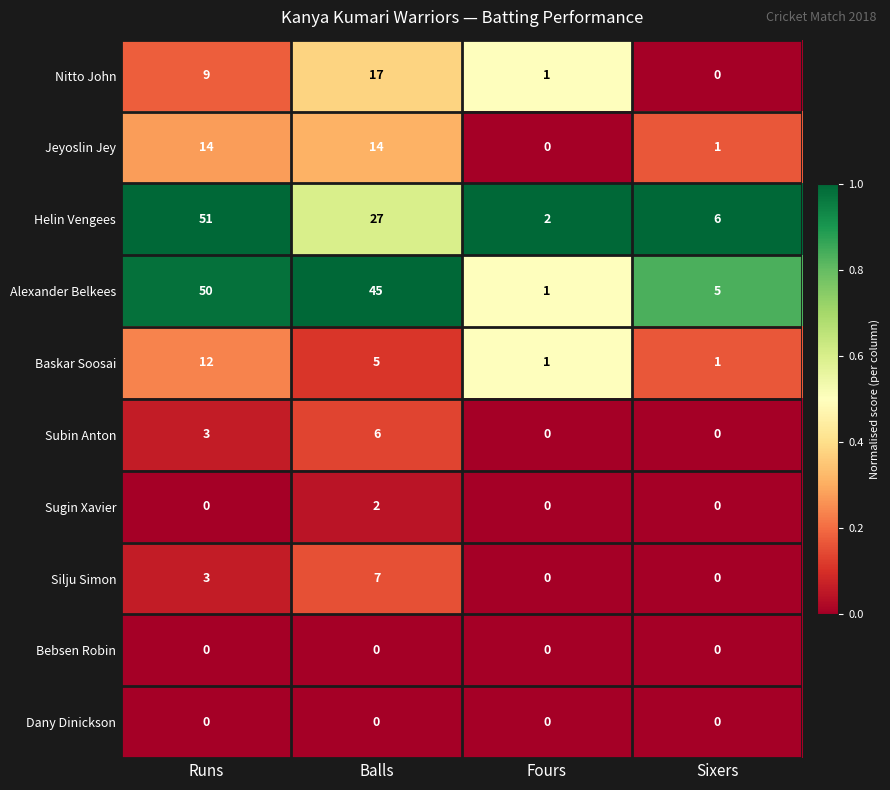

Is it true that Jeyoslin Jey equals 14 at Runs?

True